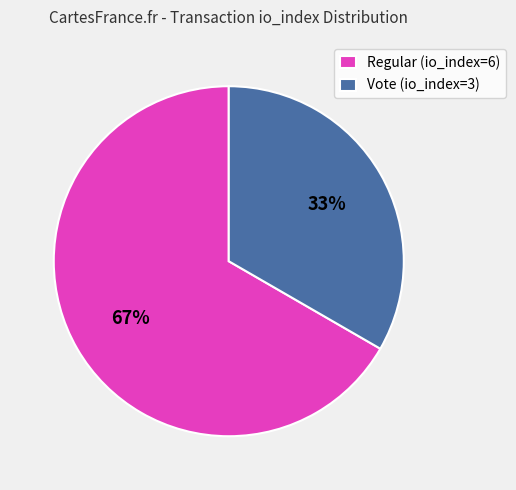

Rank the categories by value from lowest to highest.

Vote (io_index=3), Regular (io_index=6)